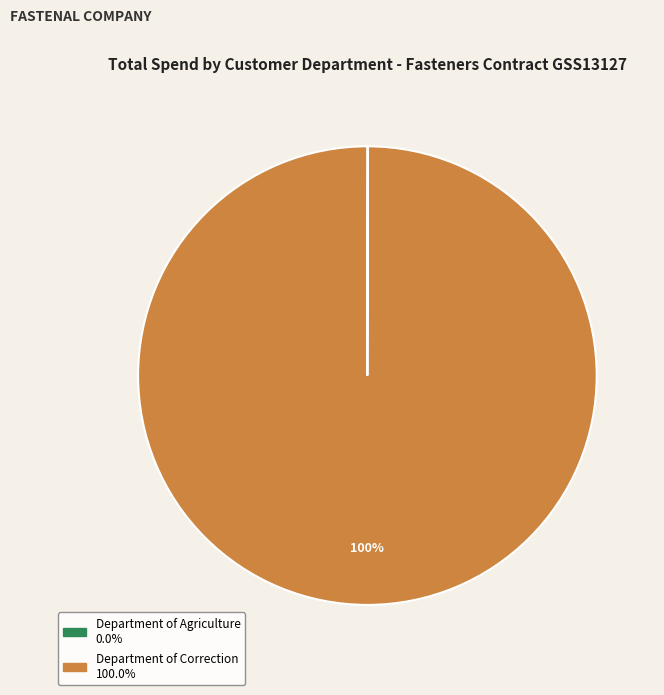

To the nearest percent, what is the average slice percentage?

50%